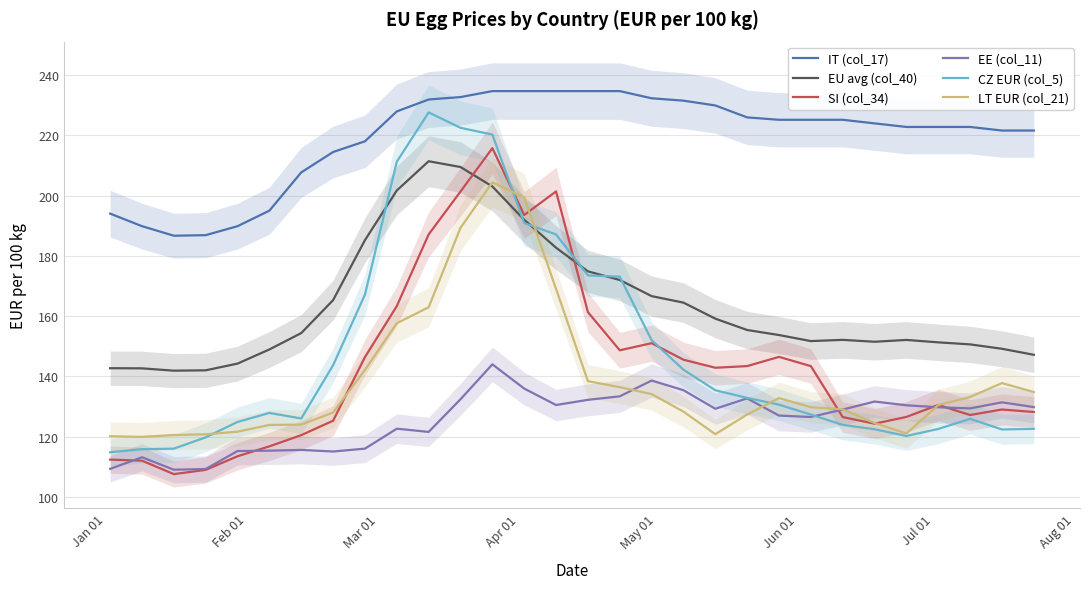

True or false: IT (col_17) and EE (col_11) intersect in this chart.

False